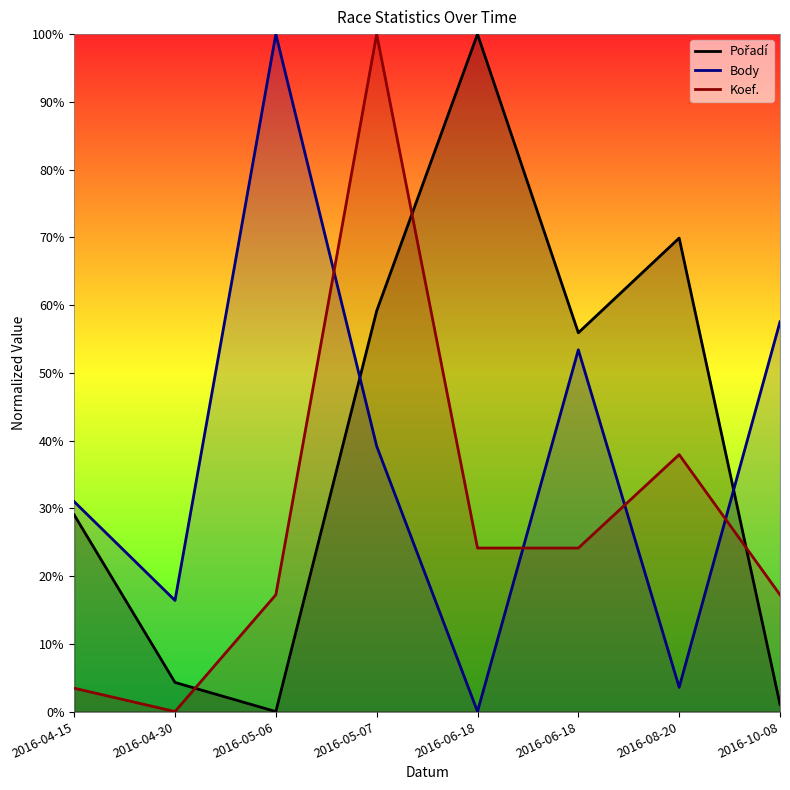

What is the difference between the maximum and minimum values in the Pořadí series?

1.0